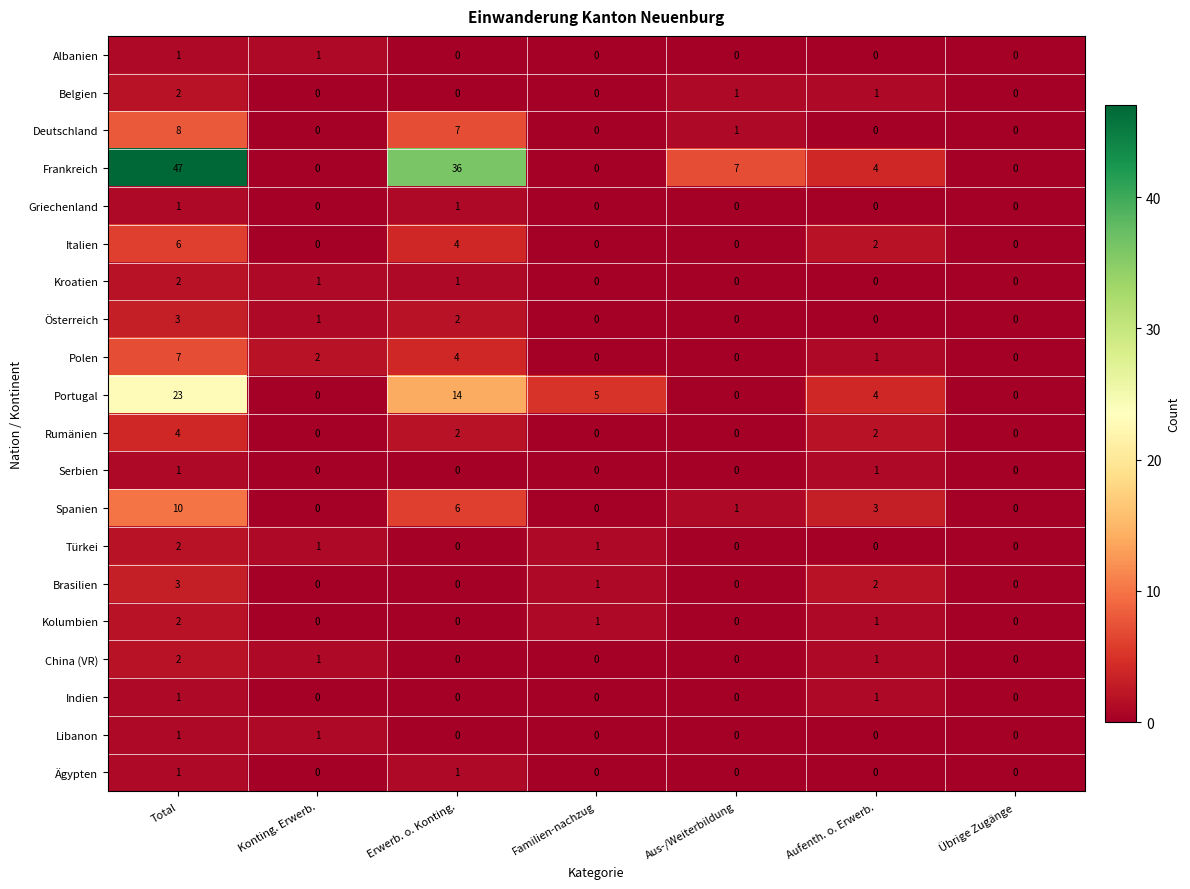

What is the difference between the maximum and second lowest values in the Rumänien series?

4